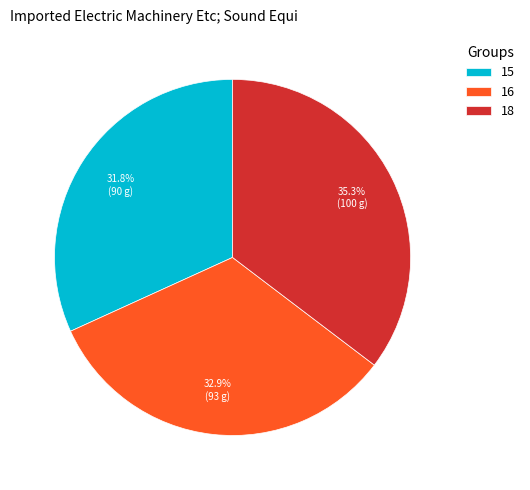

What percentage is the 16 slice, to the nearest percent?

33%